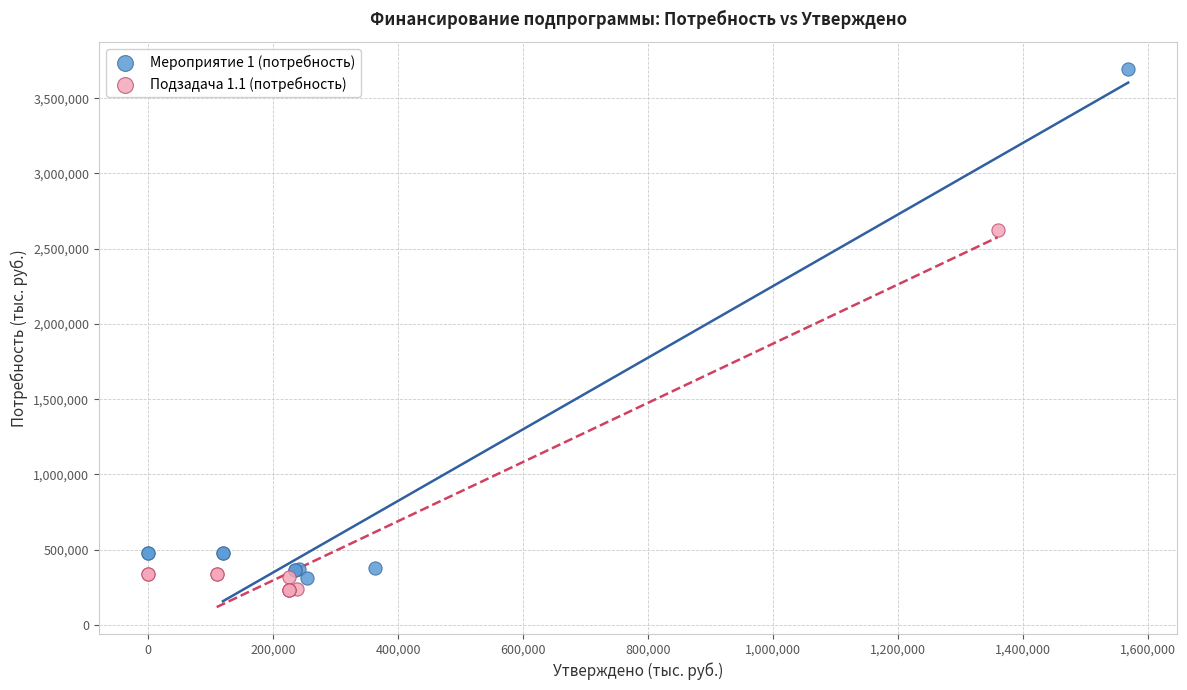

Which series contains the lowest Y value?

Подзадача 1.1 (потребность)